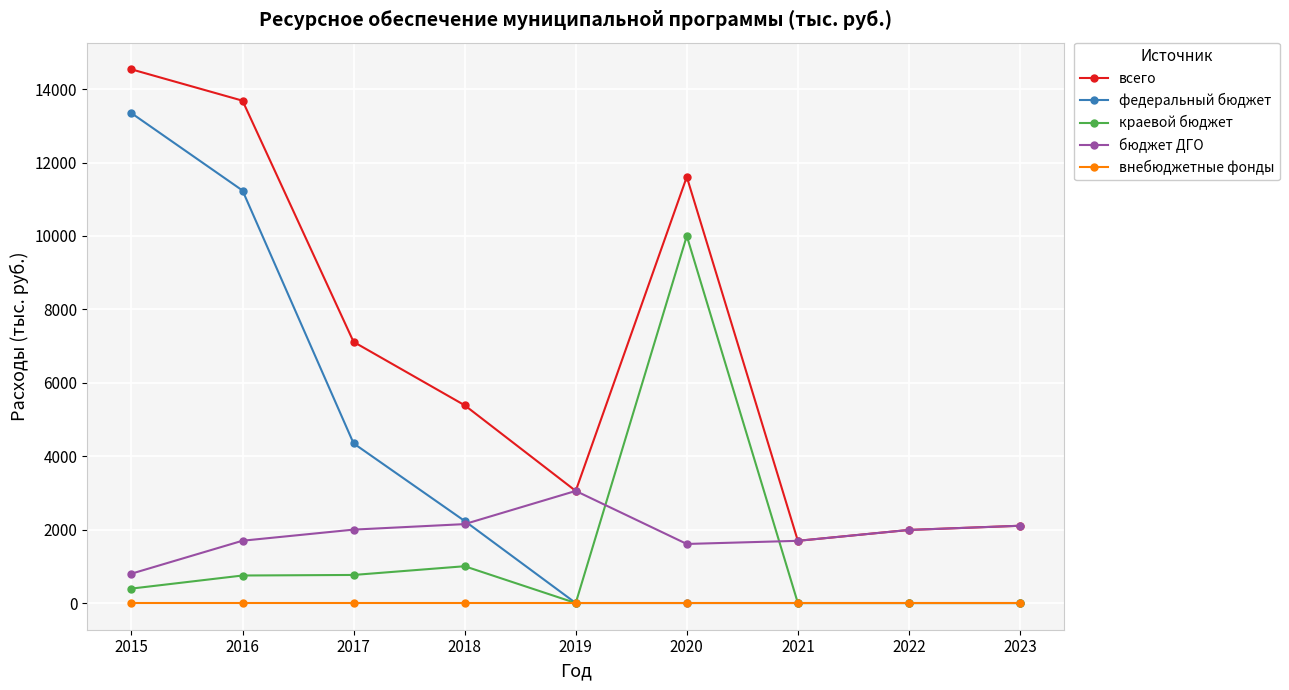

What are all the series names shown in the legend?

всего, федеральный бюджет, краевой бюджет, бюджет ДГО, внебюджетные фонды